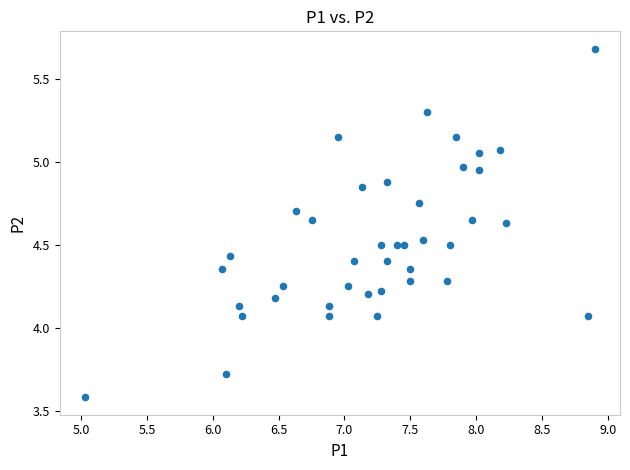

What is the range of Y values (max minus min)?

2.1